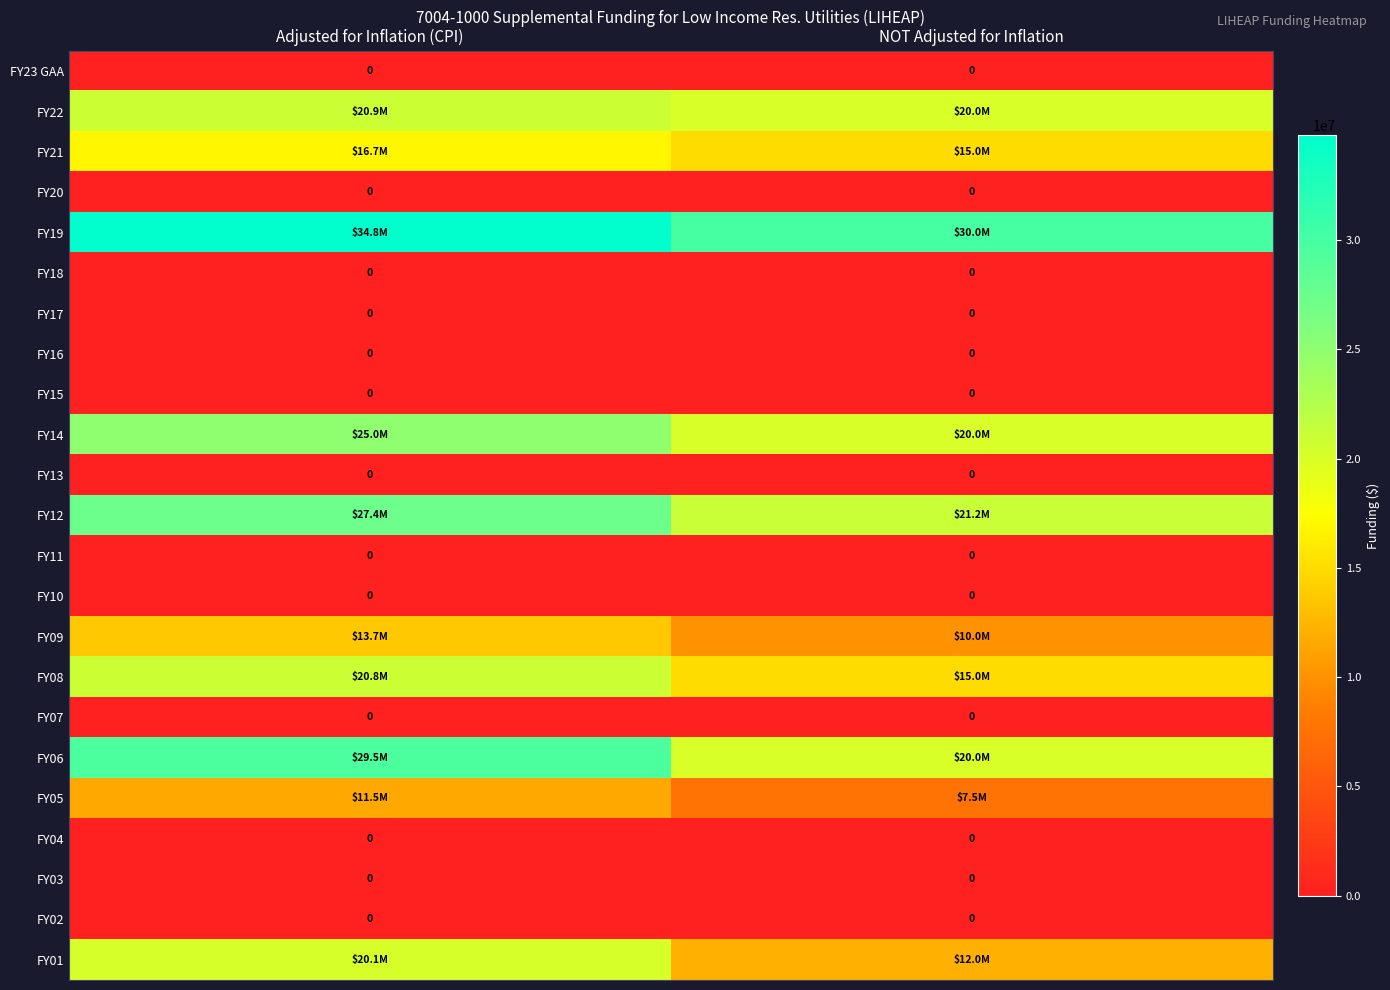

How many series are shown in this chart?

23